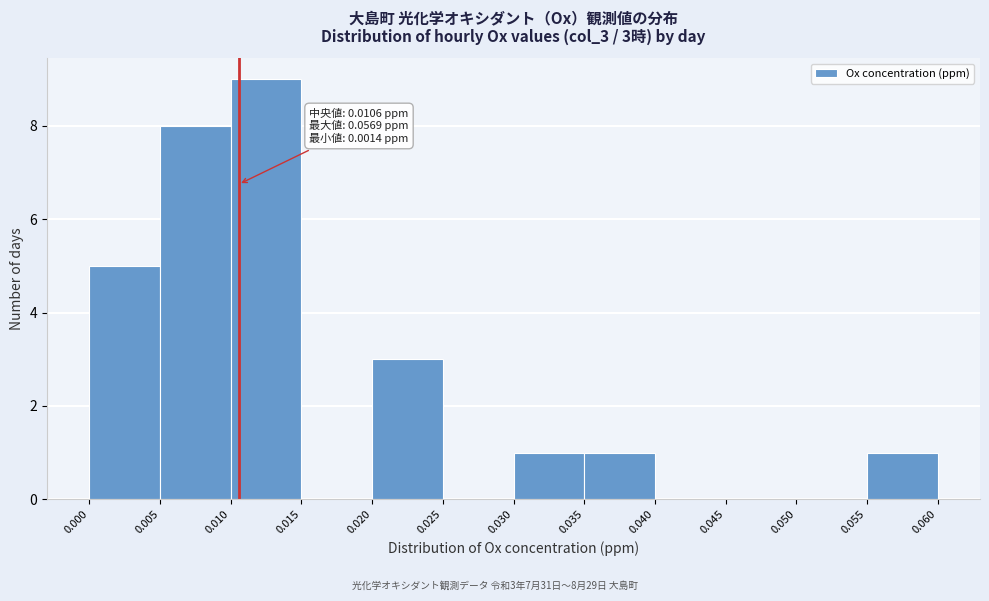

Which range on the x-axis has the tallest bar?

0.010 to 0.015